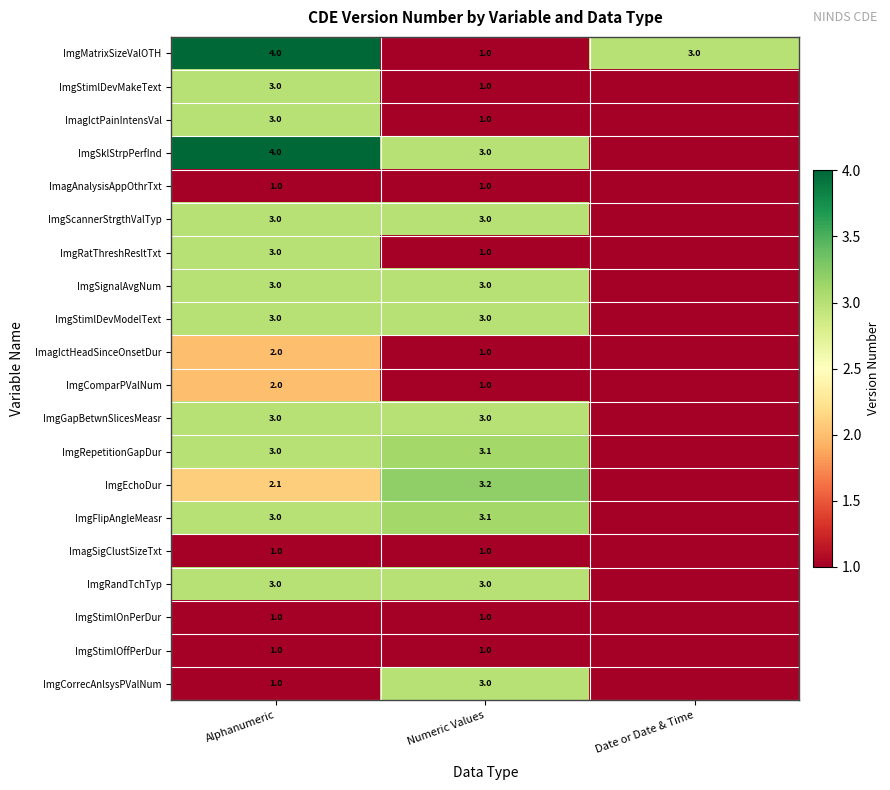

What is the total value across all series at Alphanumeric?

49.1